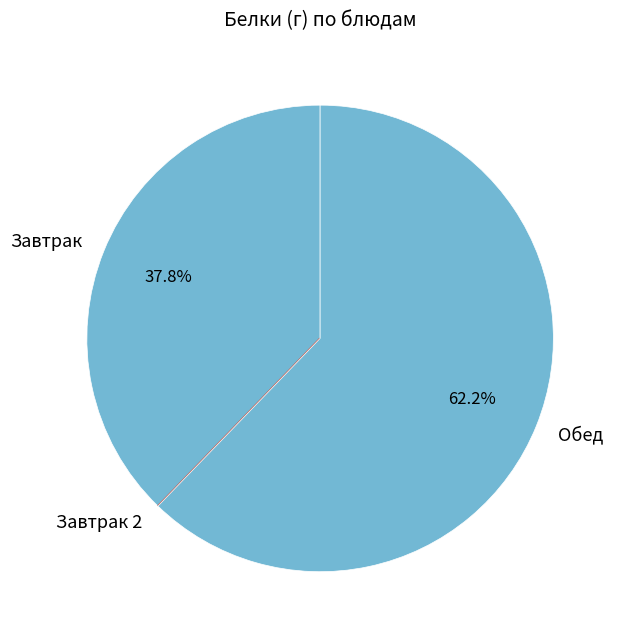

Which category has the biggest portion of the pie?

Обед